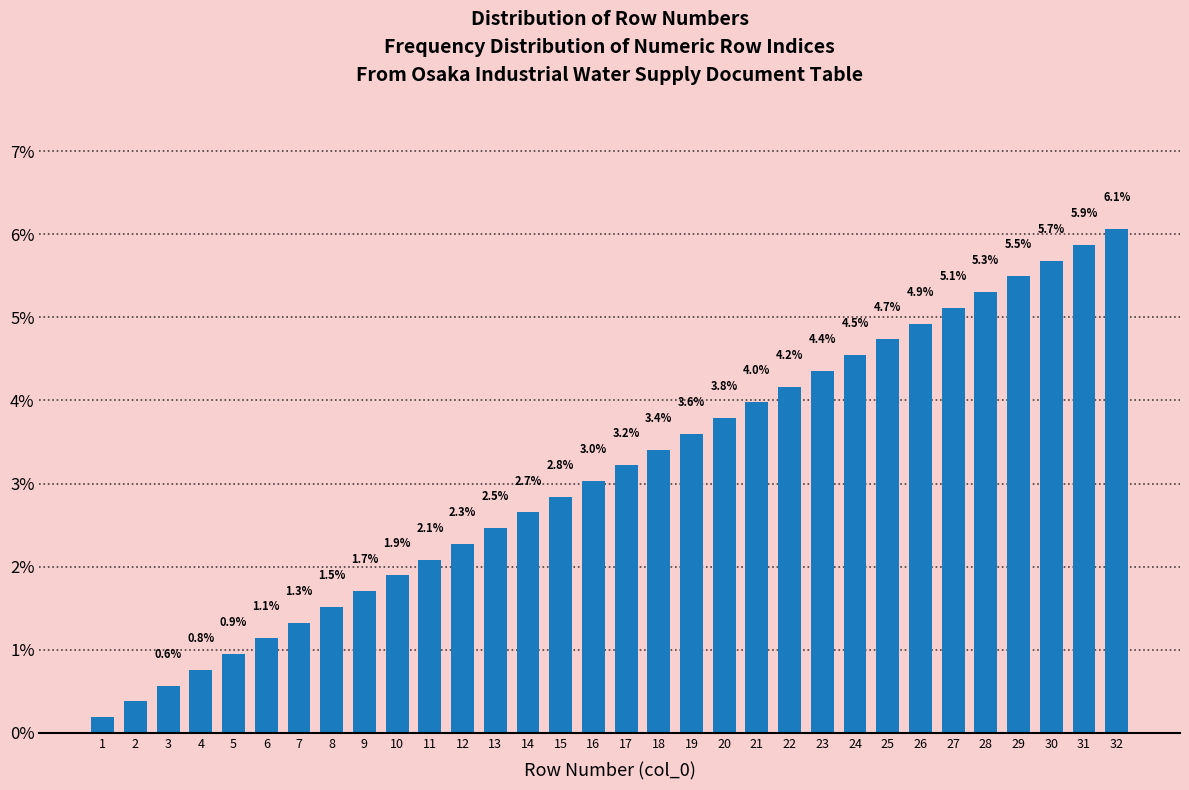

The chart shows a value of 4.0 at 12. True or false?

False